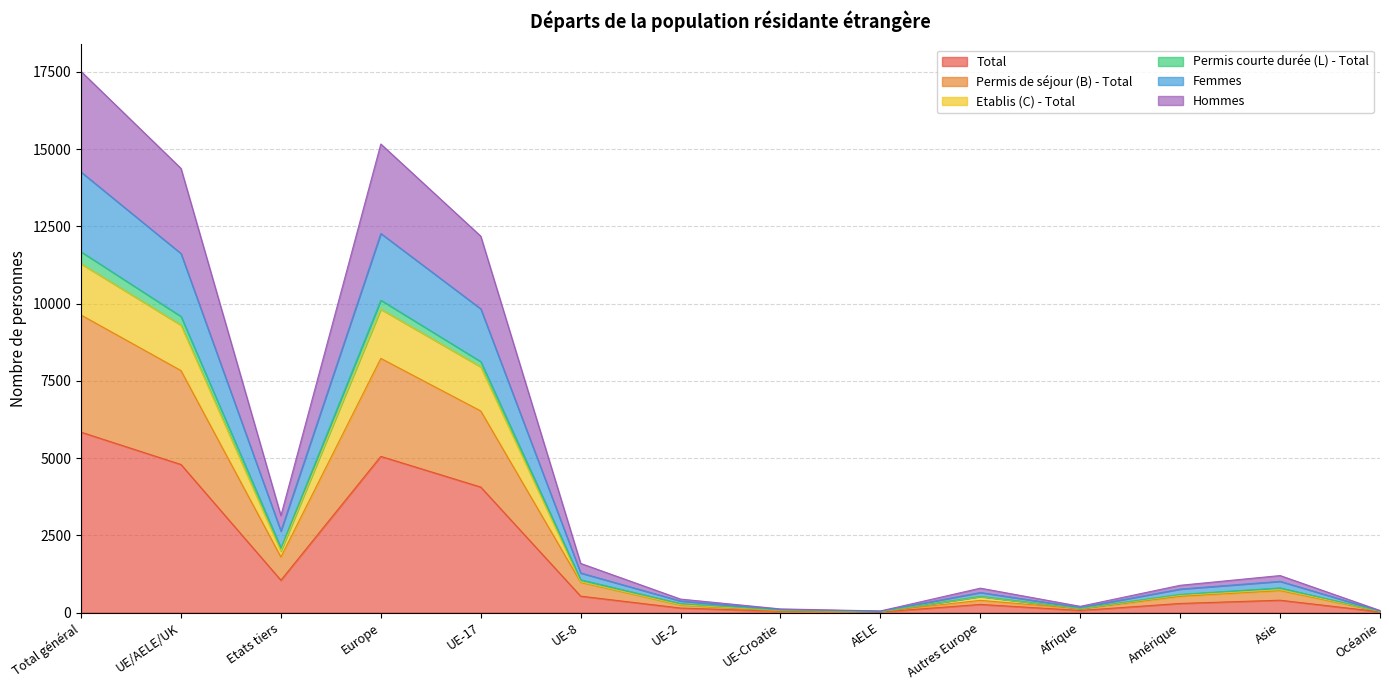

What is the highest value of the Total series?

5838